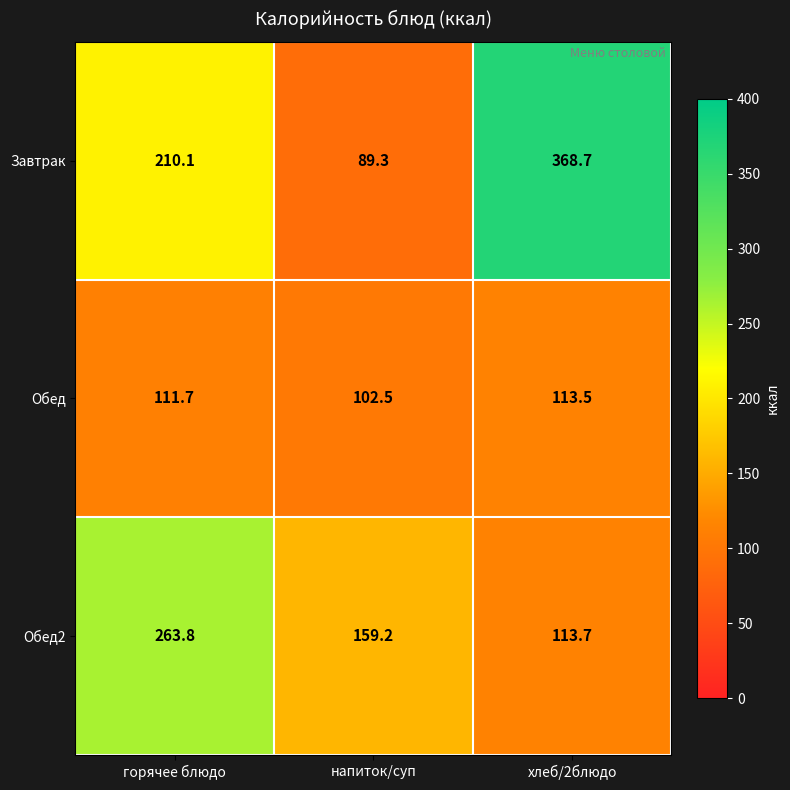

Which series has the largest range (max minus min)?

Завтрак